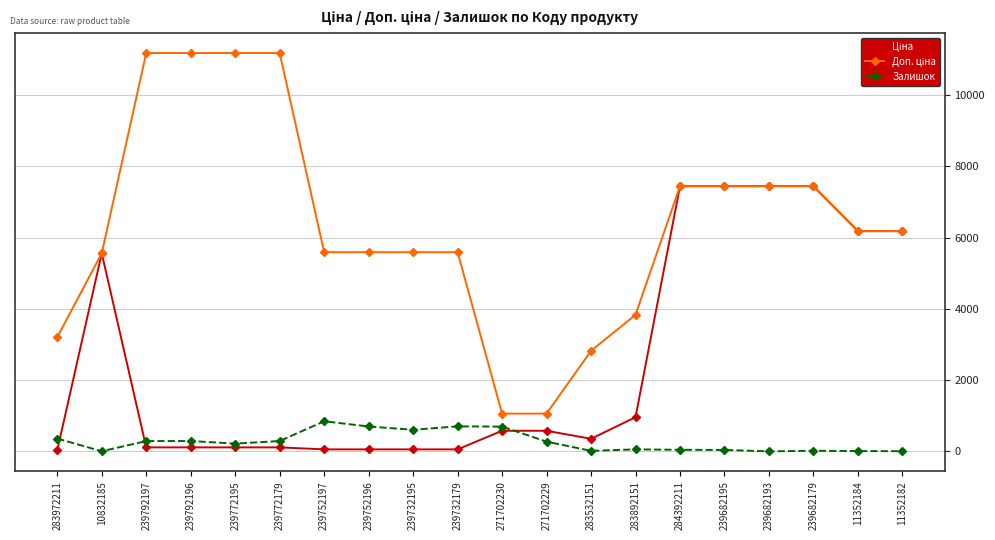

What position from the left is 239792196?

4